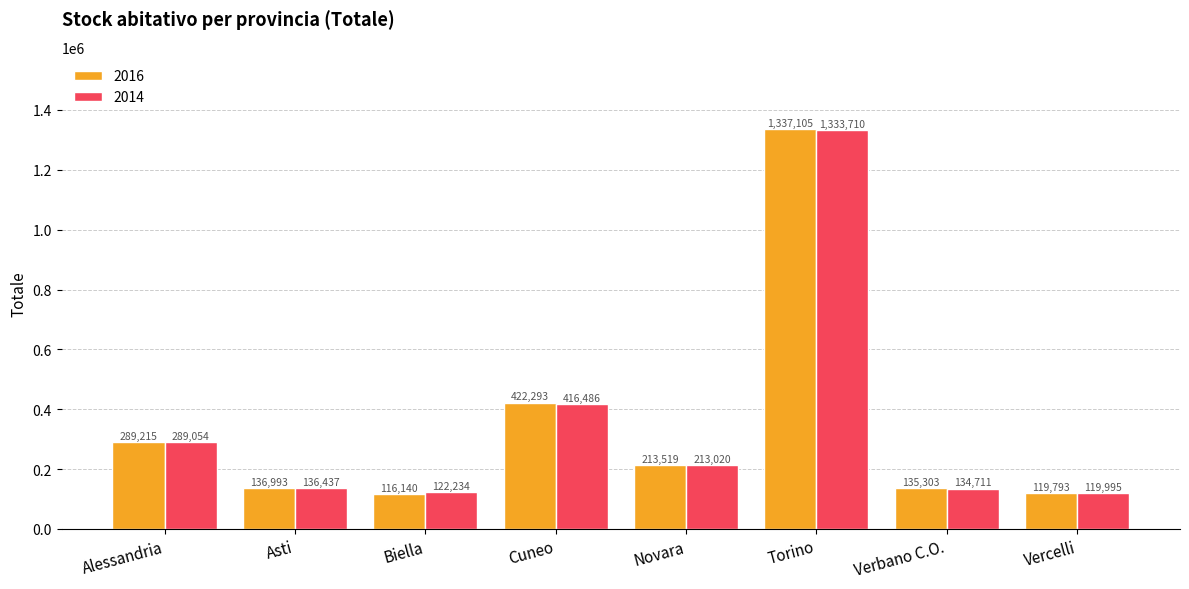

What is the spread (max minus min) of values at Asti?

556